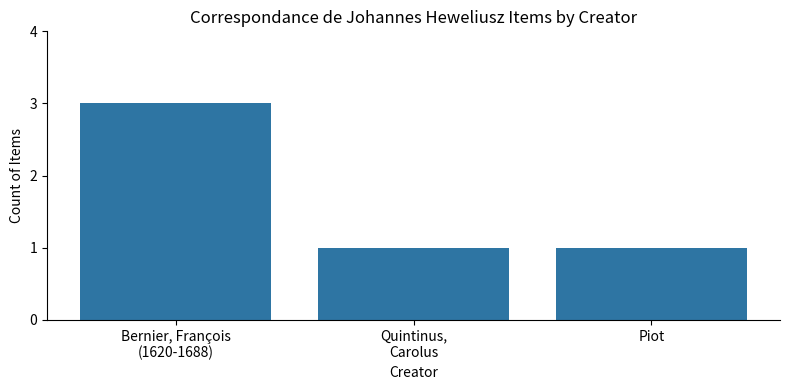

Reading left to right, what are all the values shown in this chart?

Bernier, François
(1620-1688)=3	Quintinus,
Carolus=1	Piot=1